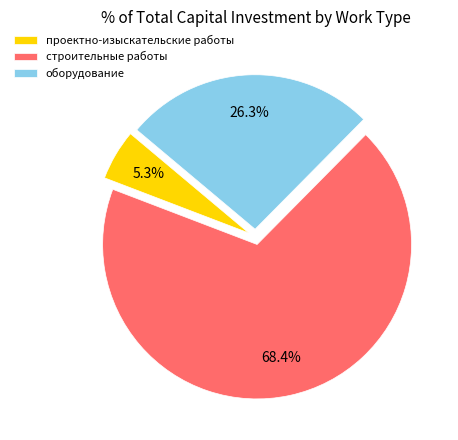

Rank the categories by value from highest to lowest.

строительные работы, оборудование, проектно-изыскательские работы